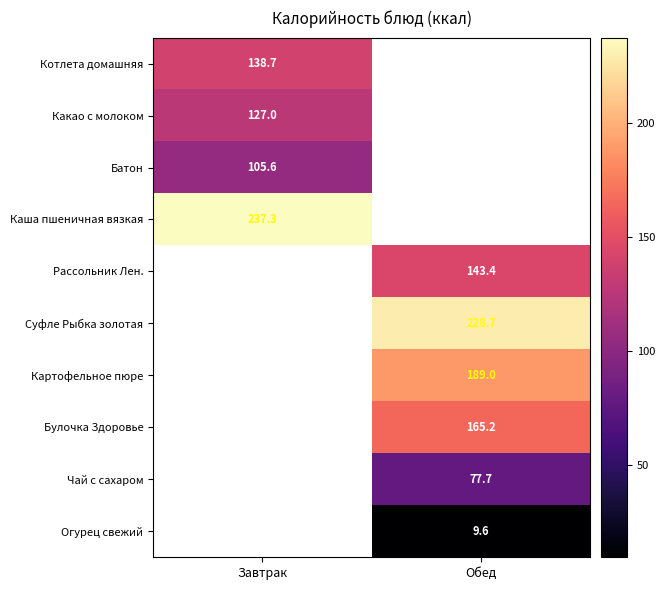

The value of Огурец свежий at Обед is 17.3. True or false?

False